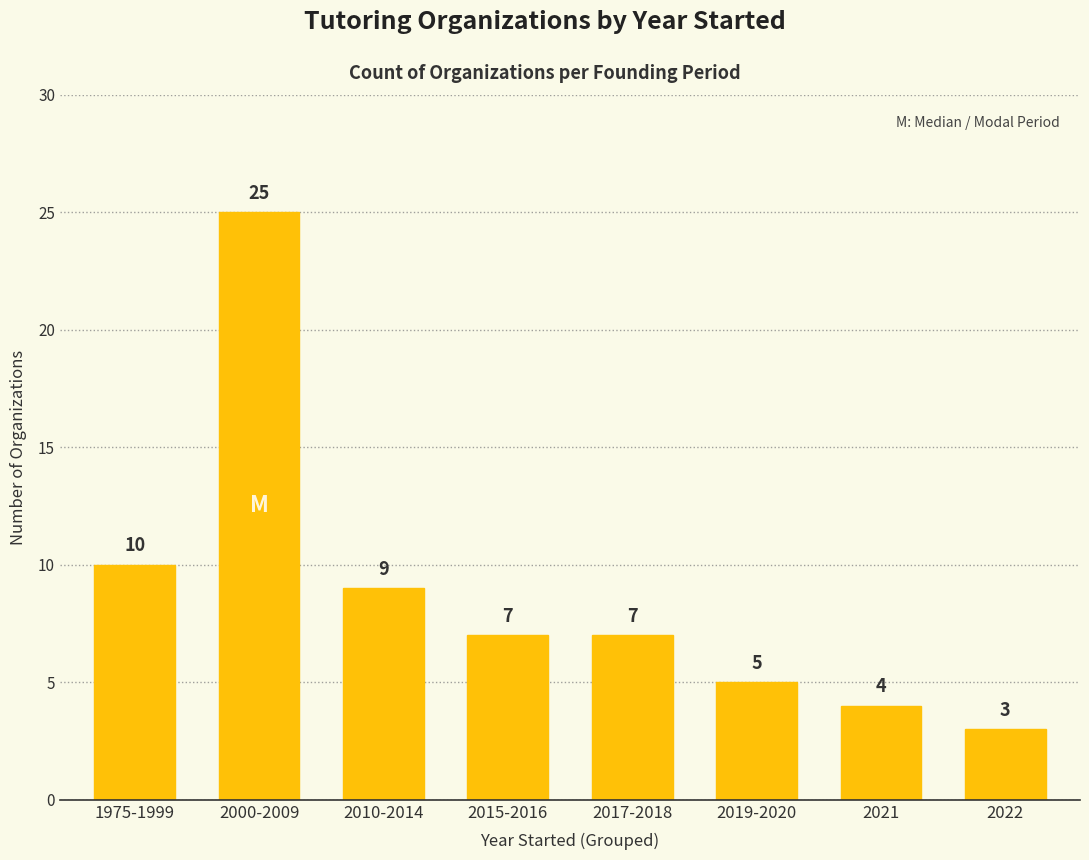

What is the sum of all values?

70